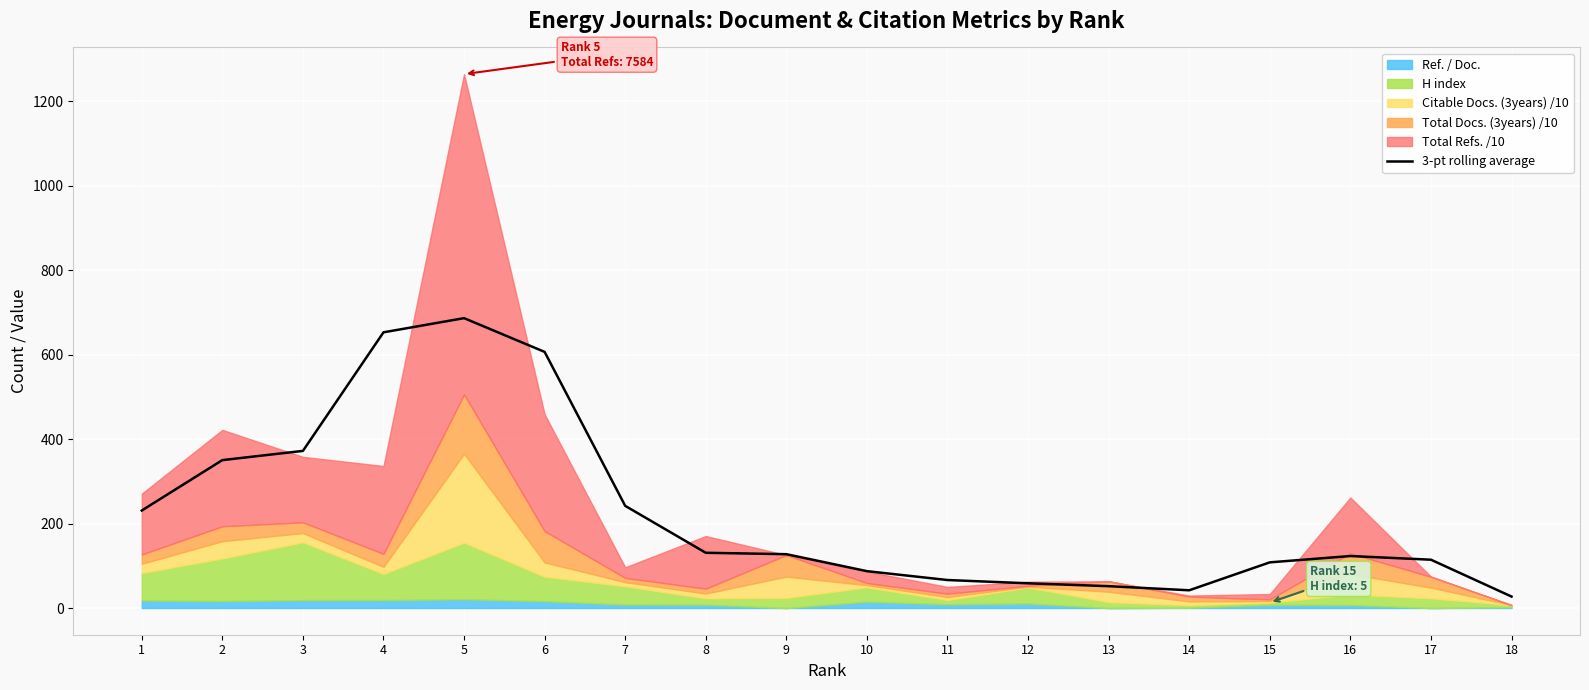

Which category has the lowest value across all series?

18